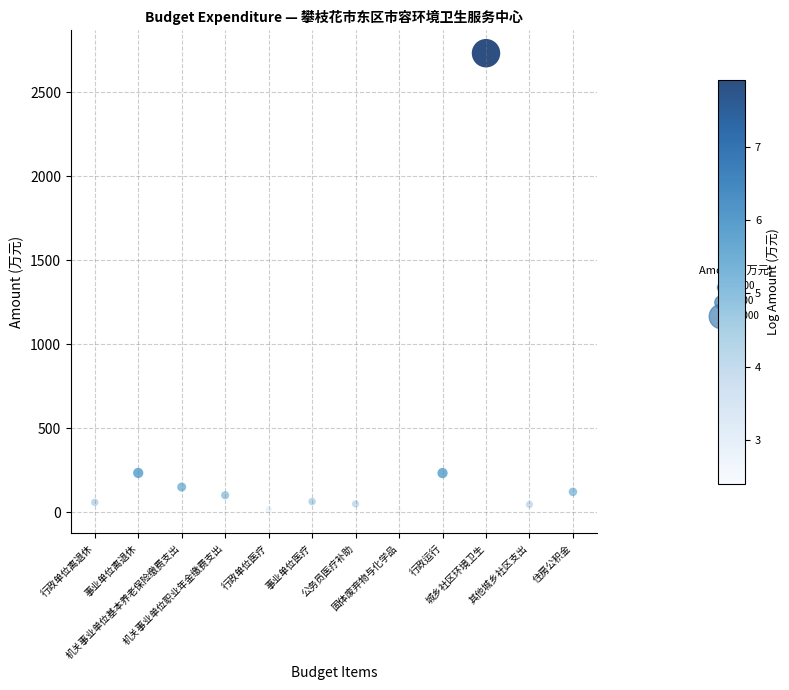

What is the average Y value?

317.5